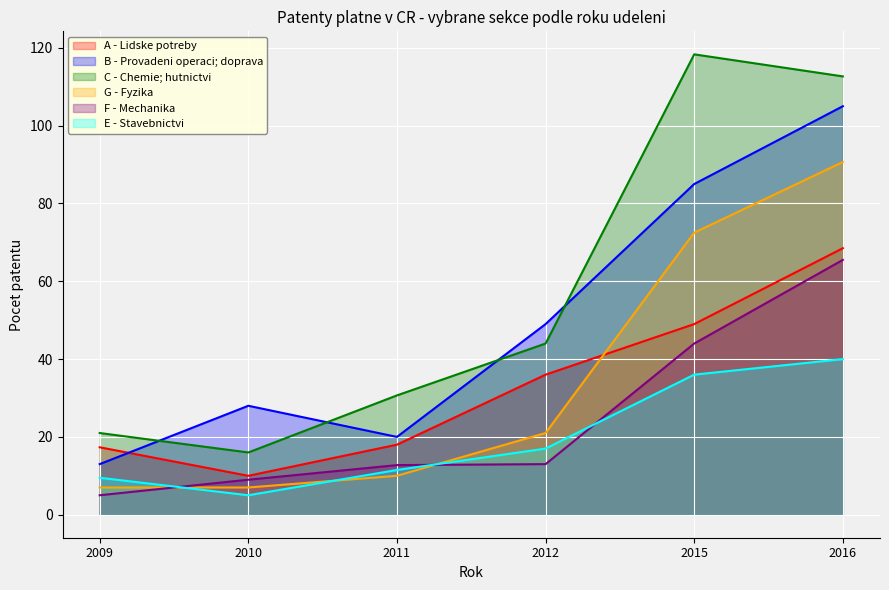

What is the difference between the maximum and minimum values in the G - Fyzika series?

83.7